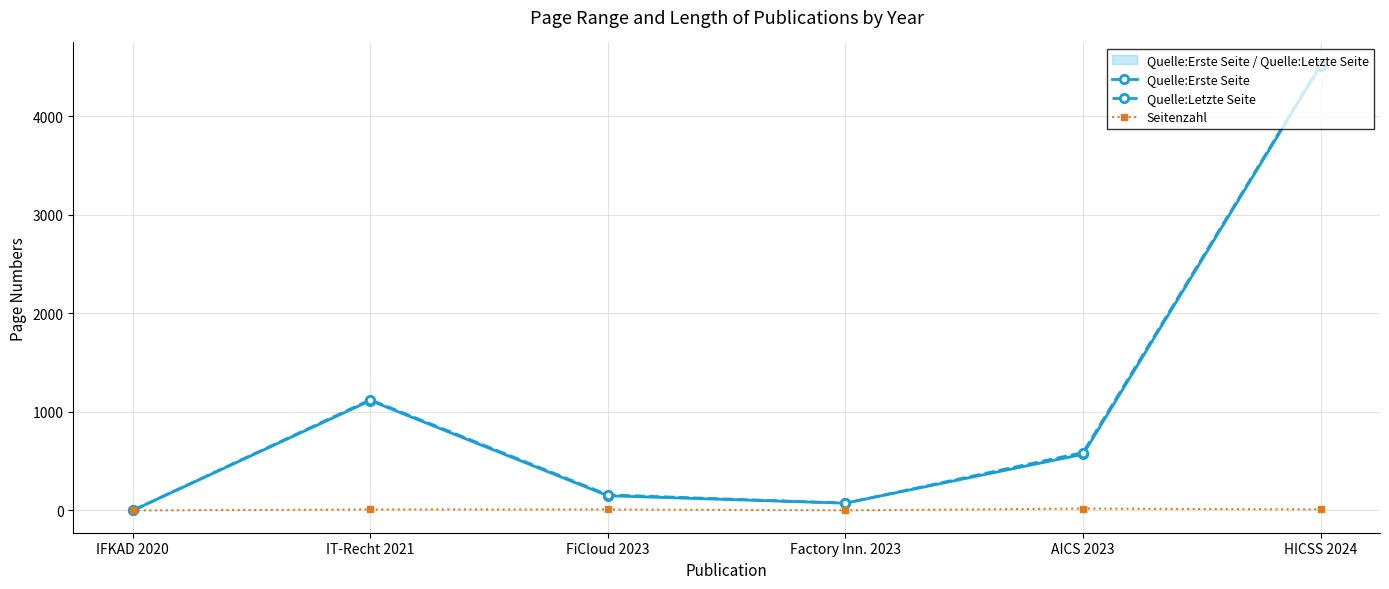

Reading right to left, list all the values displayed in this chart.

Quelle:Erste Seite: 4516	570	74	149	1115	0
Quelle:Letzte Seite: 4525	588	74	158	1124	0
Seitenzahl: 10	19	1	10	10	0